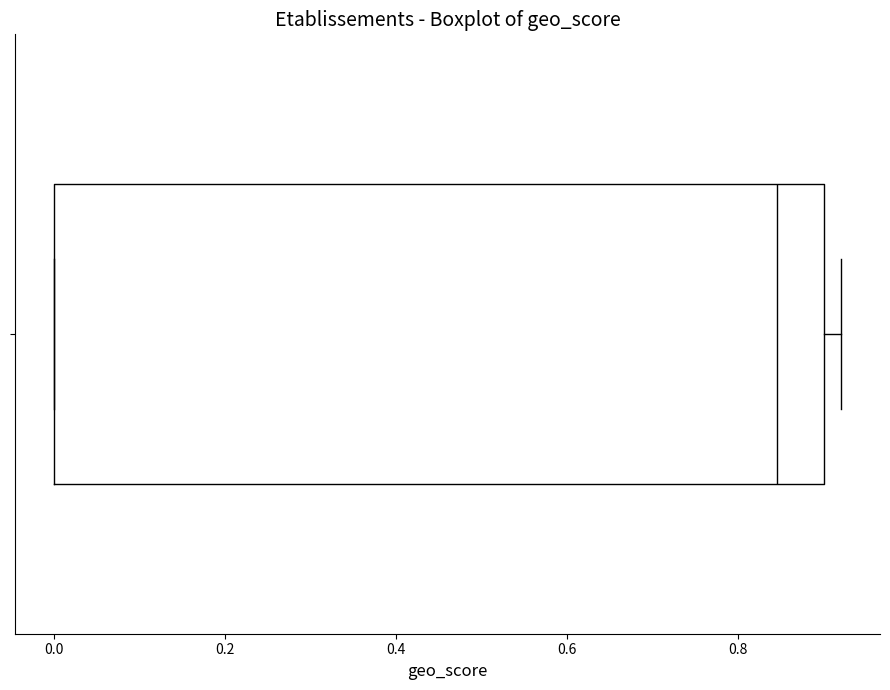

Read this box plot against the x-axis: the position of the median line, the range covered by the box, and the ends of both whiskers. The values are not printed on the chart, so give them approximately, as read against the axis.

median 0.84, box 0.00 to 0.90, whiskers 0.00 to 0.92